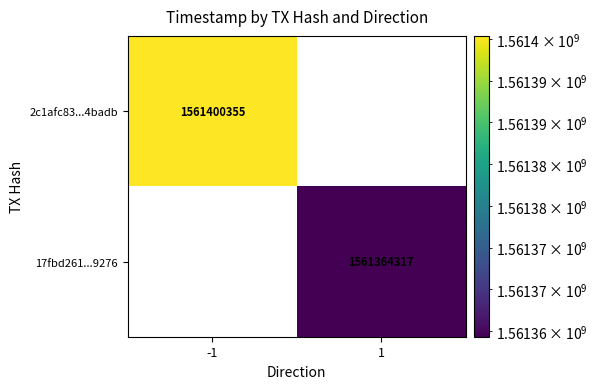

The value of 17fbd261...9276 at 1 is 2654379616. True or false?

False